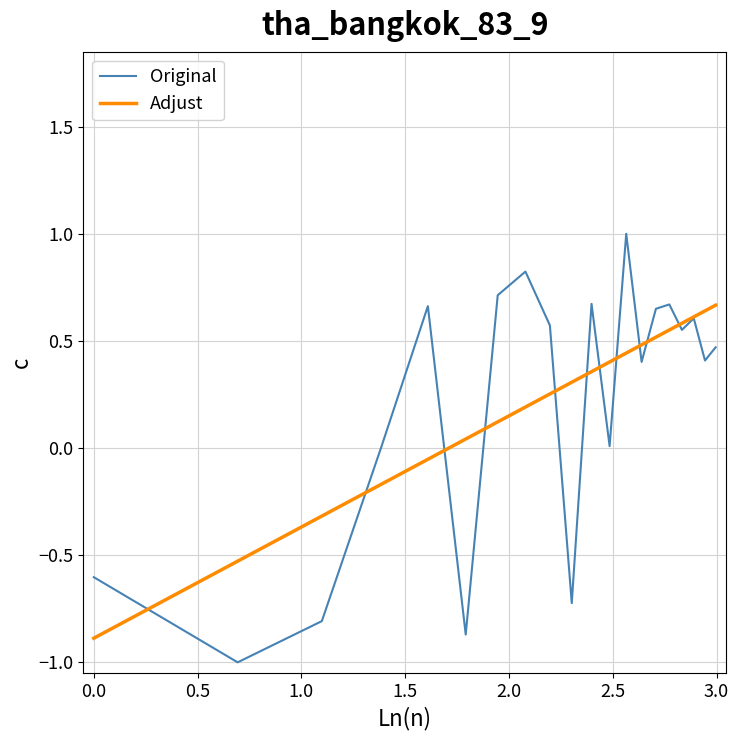

What is the minimum value for Original?

-1.0